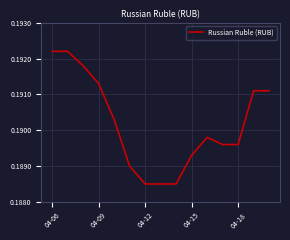

How many lines are shown in the chart?

1